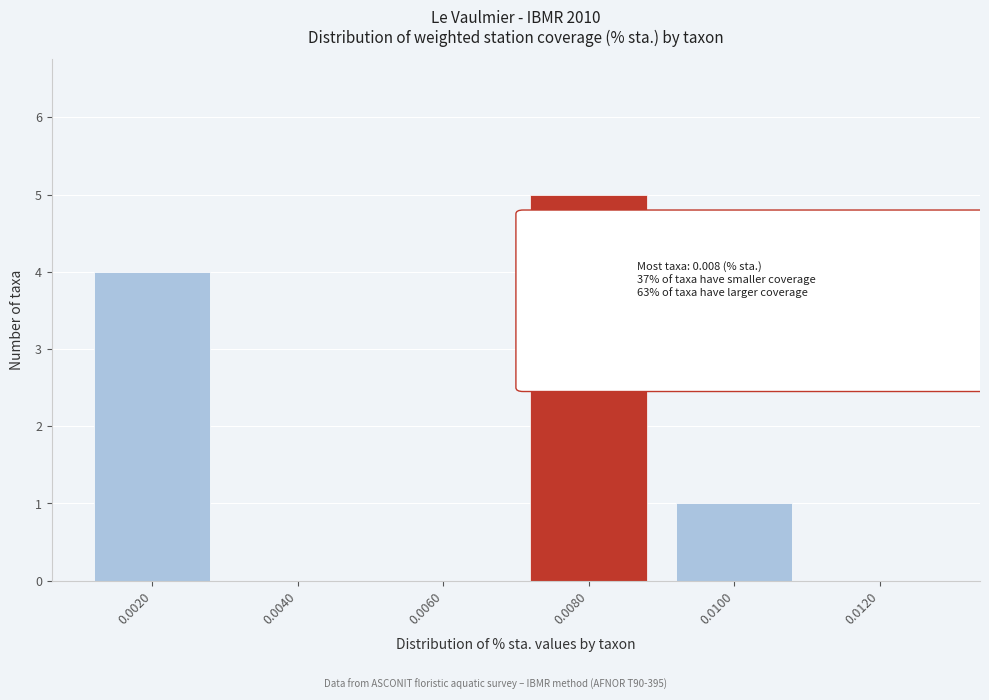

Reading right to left, transcribe all the data shown in this chart.

0.0120=0	0.0100=1	0.0080=5	0.0060=0	0.0040=0	0.0020=4